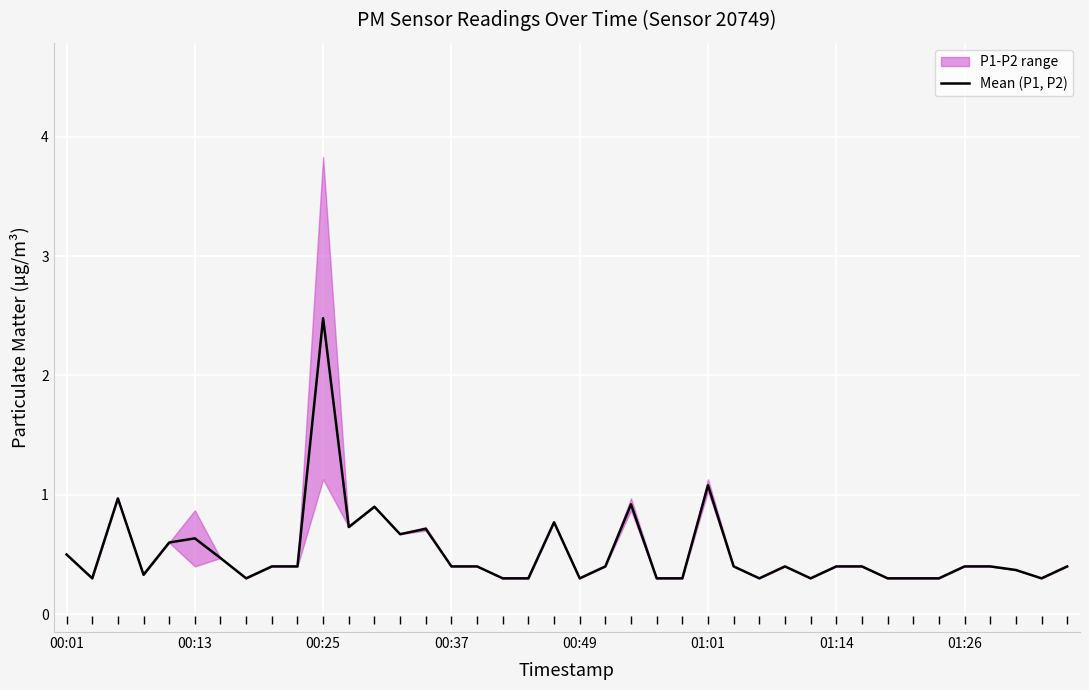

What is the sum of all values?

20.8